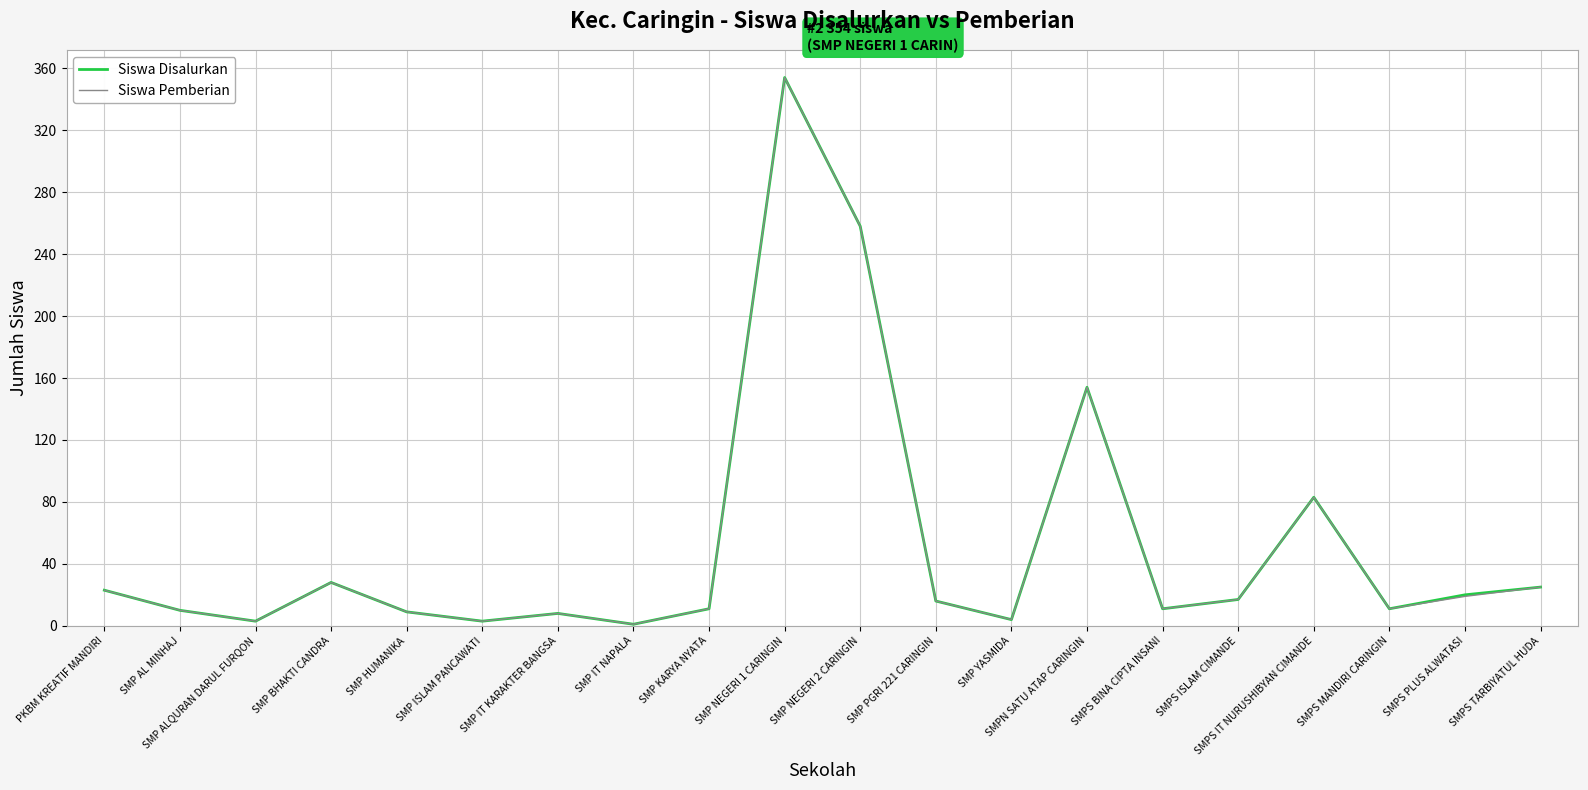

What is the lowest value of the Siswa Disalurkan series?

1